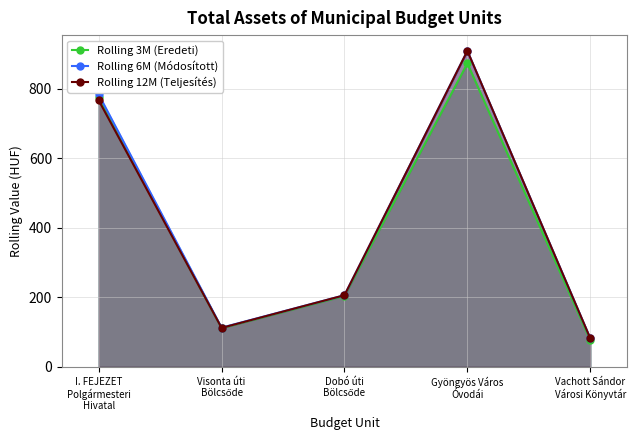

What is the label of the 4th point from the left?

Gyöngyös Város
Óvodái